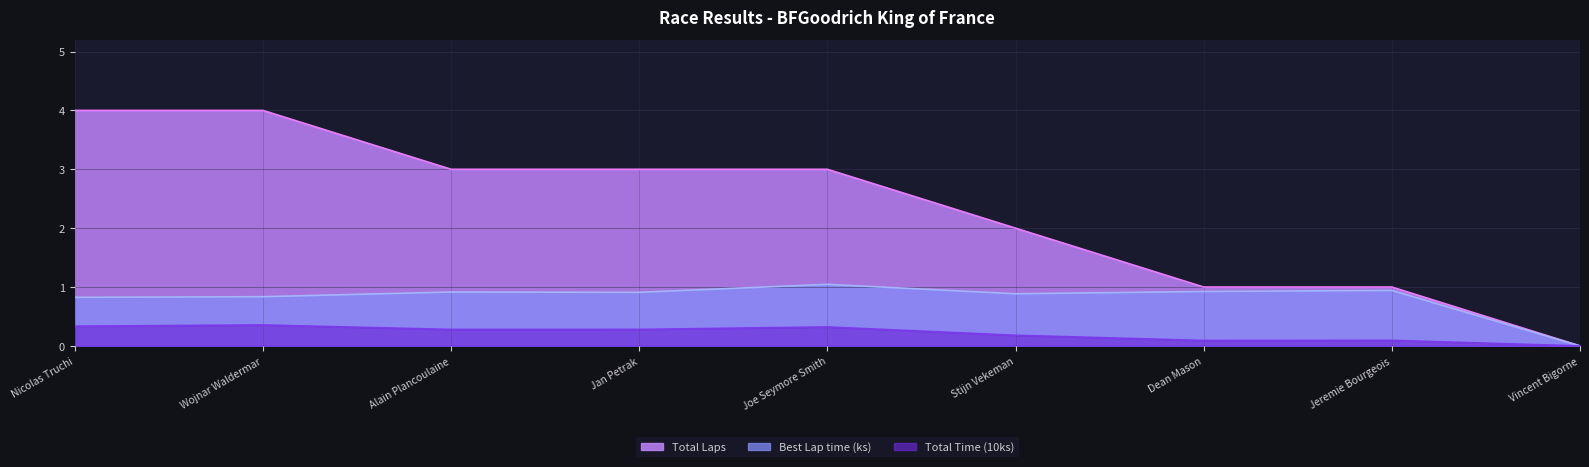

True or false: Total Laps and Best Lap time cross at least once.

False